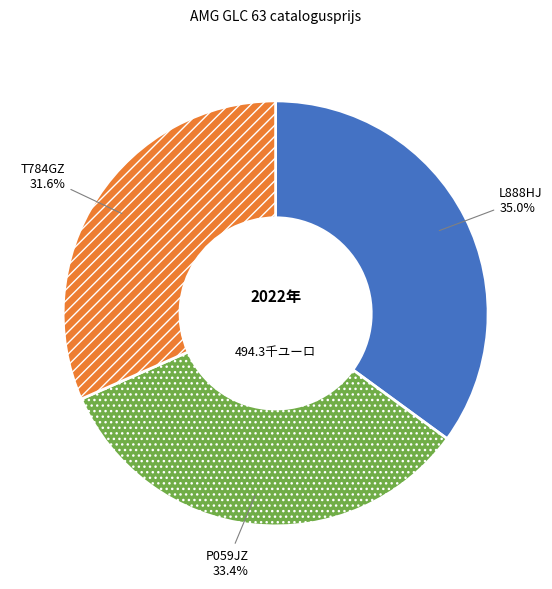

The T784GZ slice represents 25% of the pie. True or false?

False